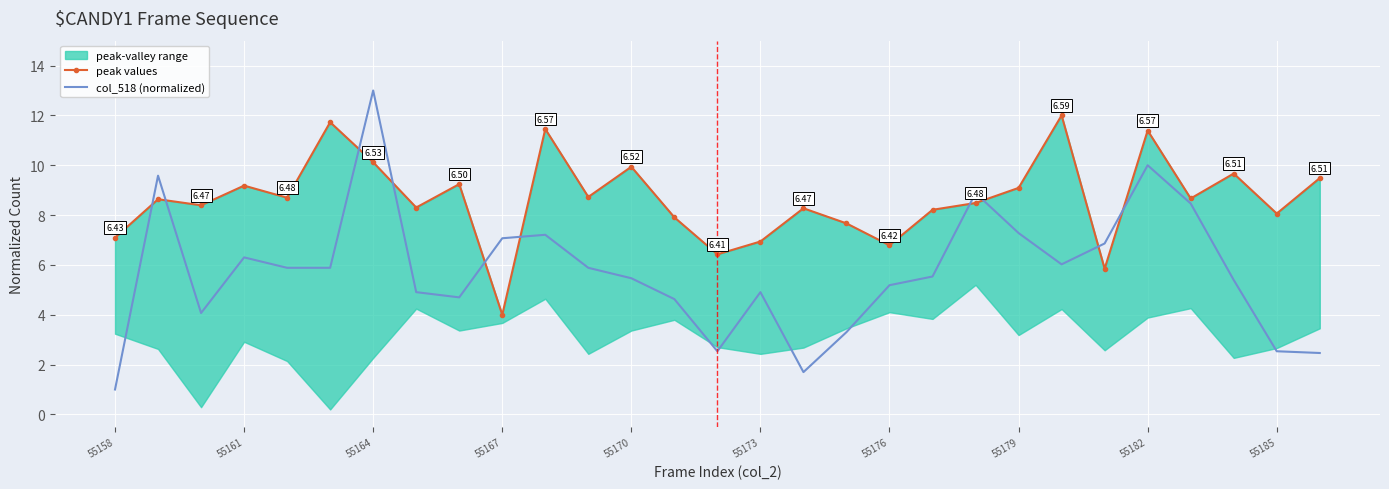

Is it true that col_518 (normalized) equals 10.4 at 55161?

False